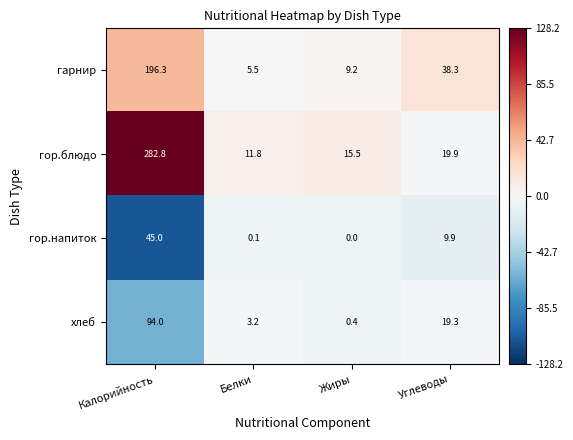

Which category has the lowest value across all series?

Жиры